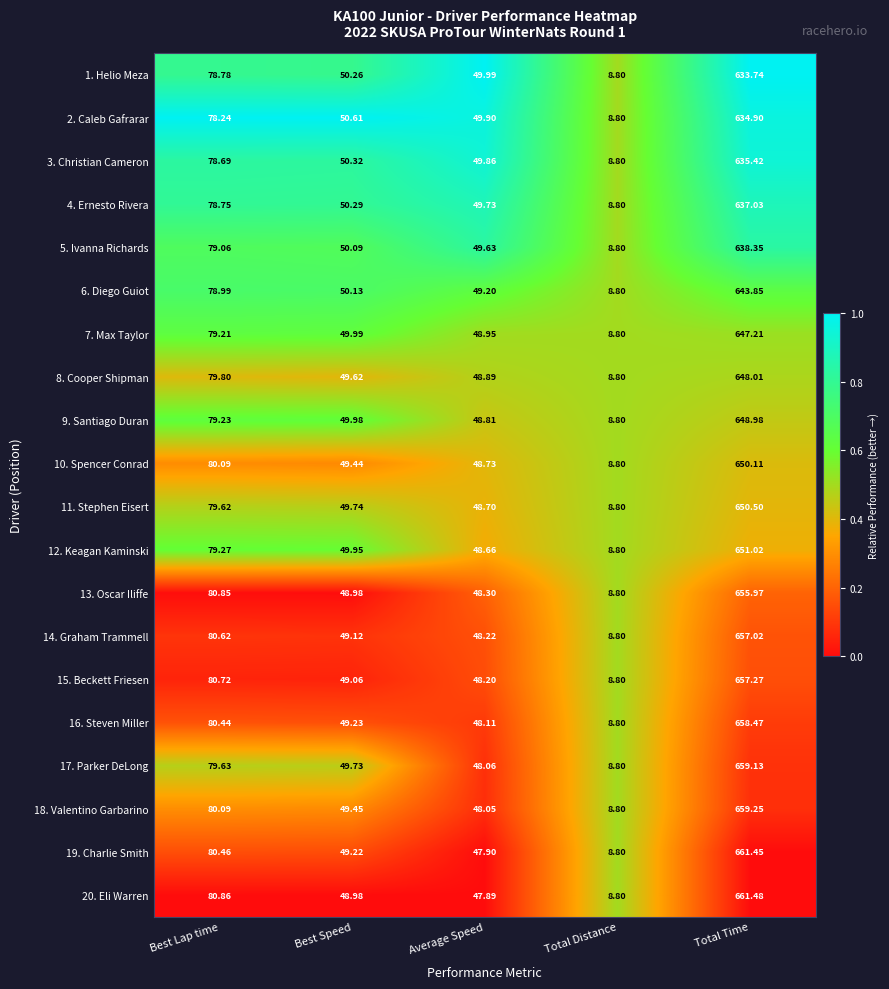

What is the total value across all series at Average Speed?

975.8